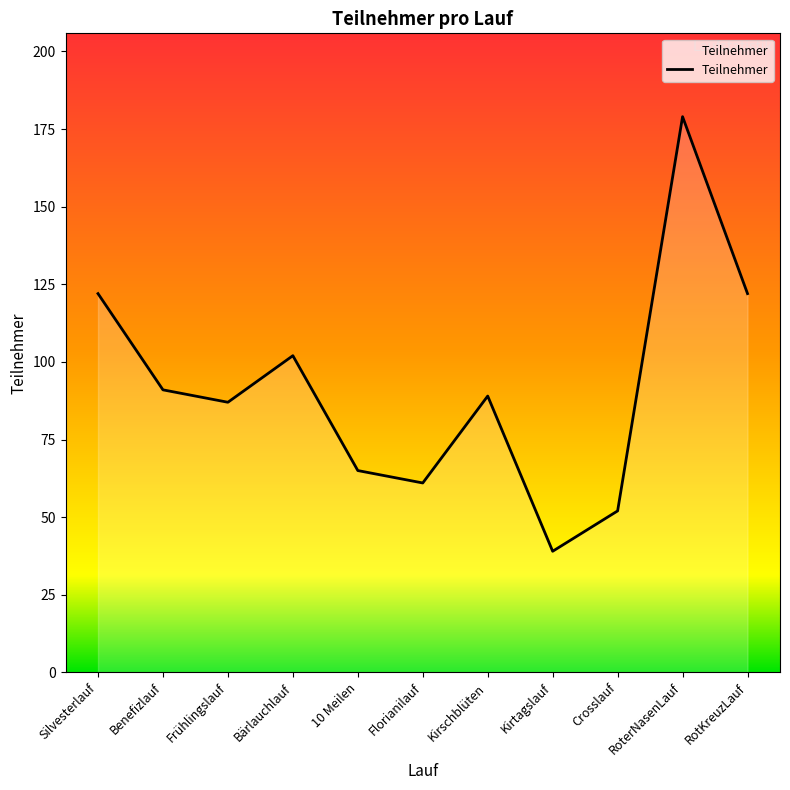

What is the approximate value at Benefizlauf, to the nearest 5?

90